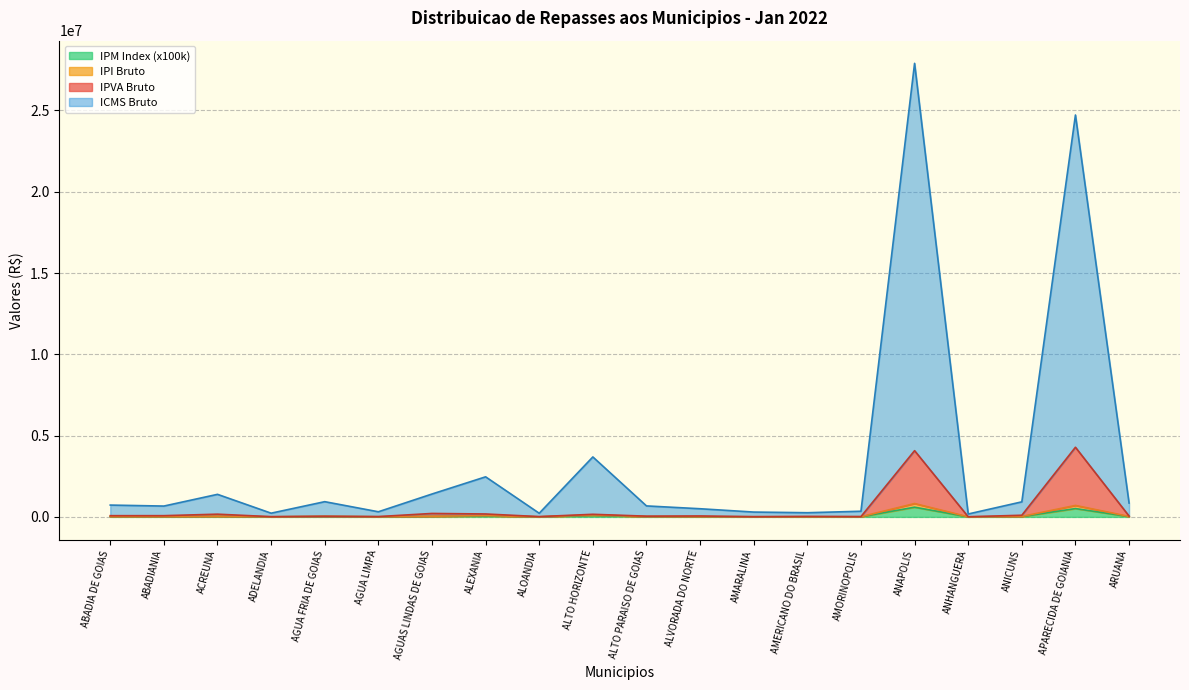

The value of IPI Bruto at ADELANDIA is 7427.4. True or false?

True